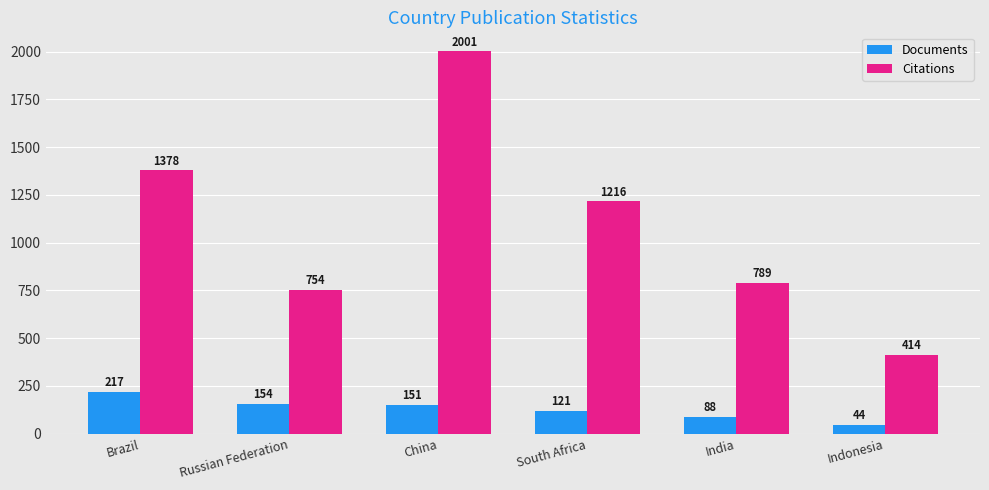

What is the total value across all series at Indonesia?

458